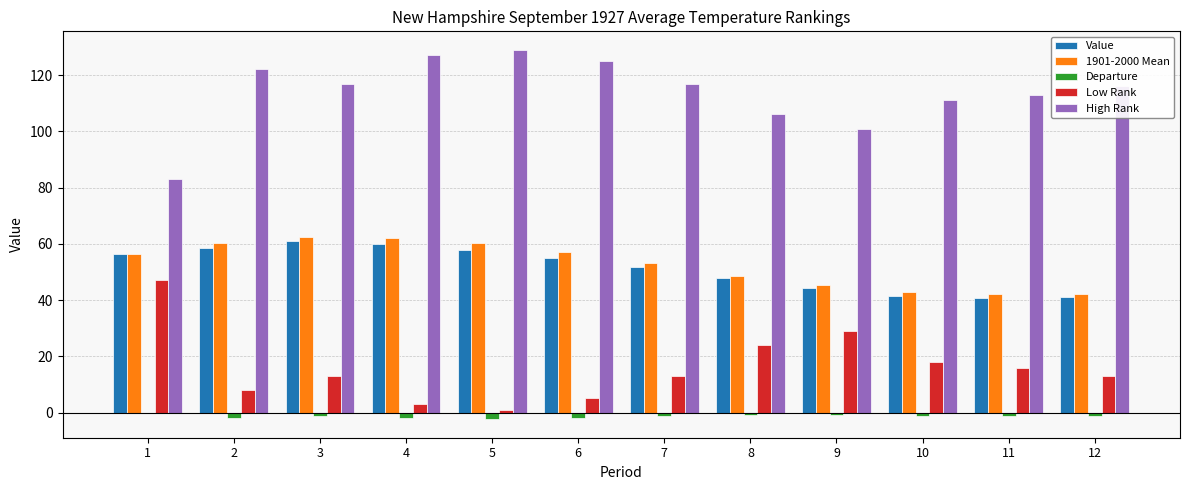

What is the highest value of the Value series?

61.0